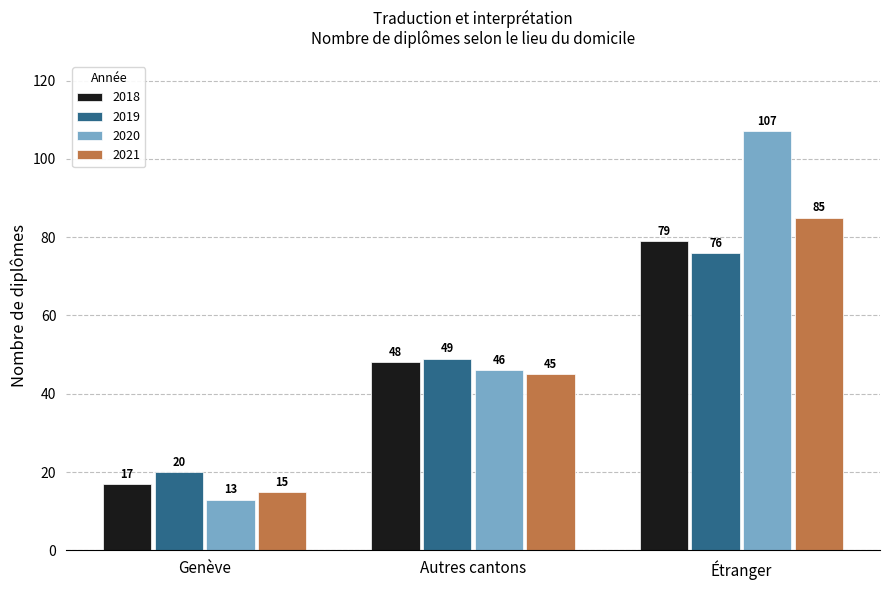

Which series has the widest spread of values?

2020